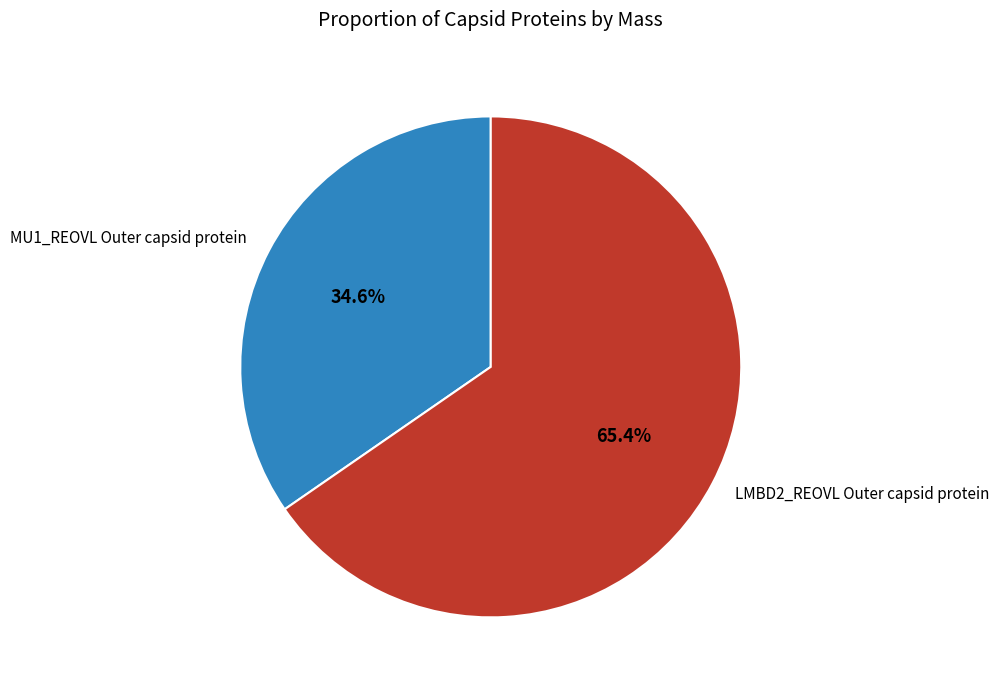

Approximately how many times larger is the value at LMBD2_REOVL Outer capsid protein compared to MU1_REOVL Outer capsid protein?

1.9